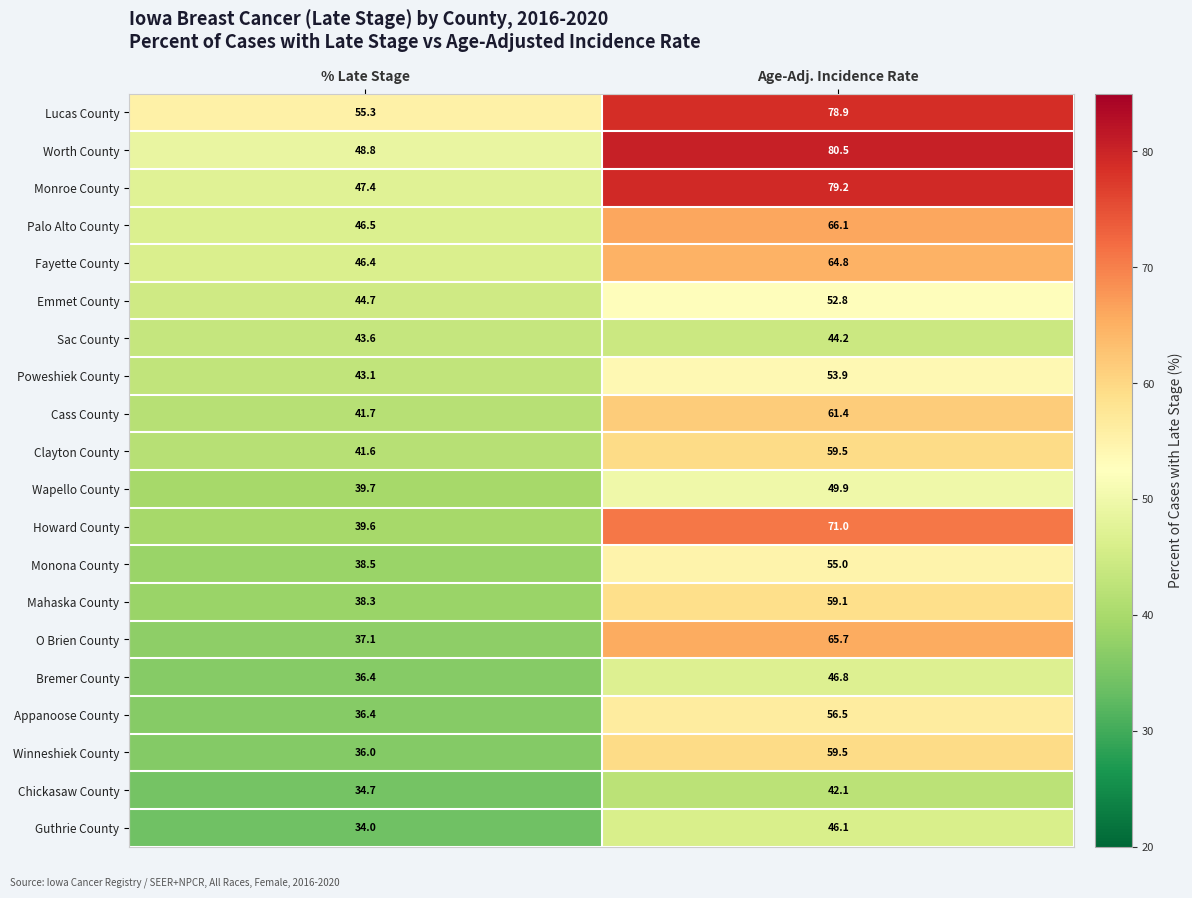

The value of Mahaska County at % Late Stage is 54.7. True or false?

False